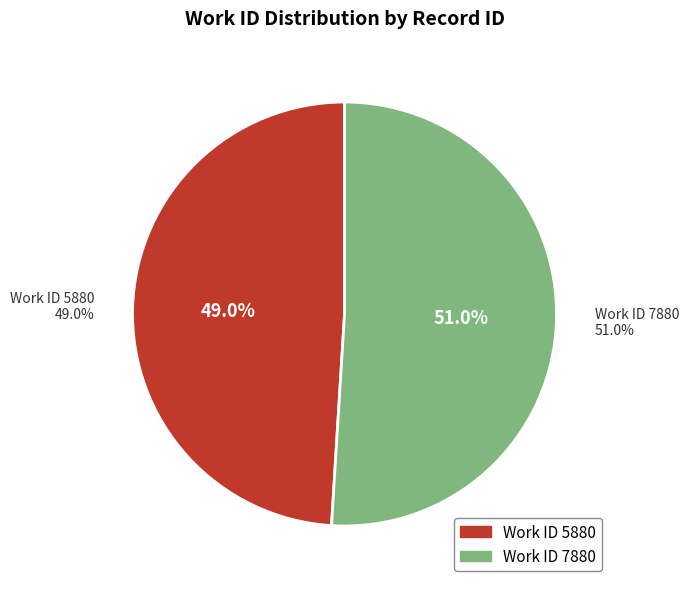

Does 5880 account for over 50% of the chart?

No